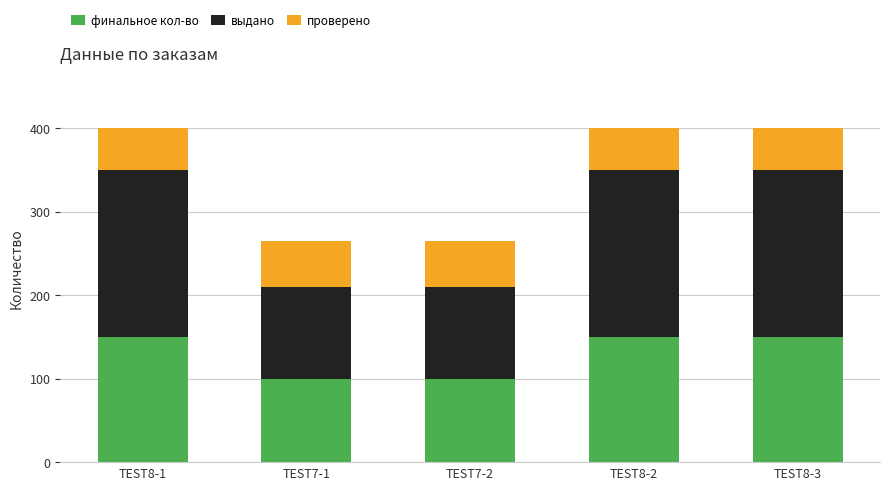

What is the difference between the maximum and minimum values in the финальное кол-во series?

50